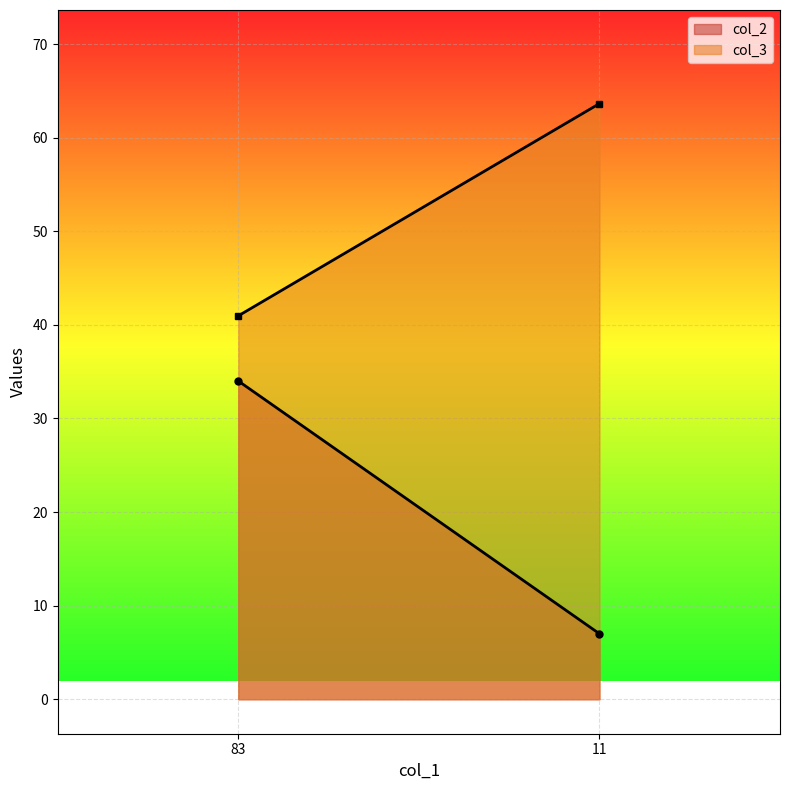

Which series changed the most between 83 and 11?

col_2